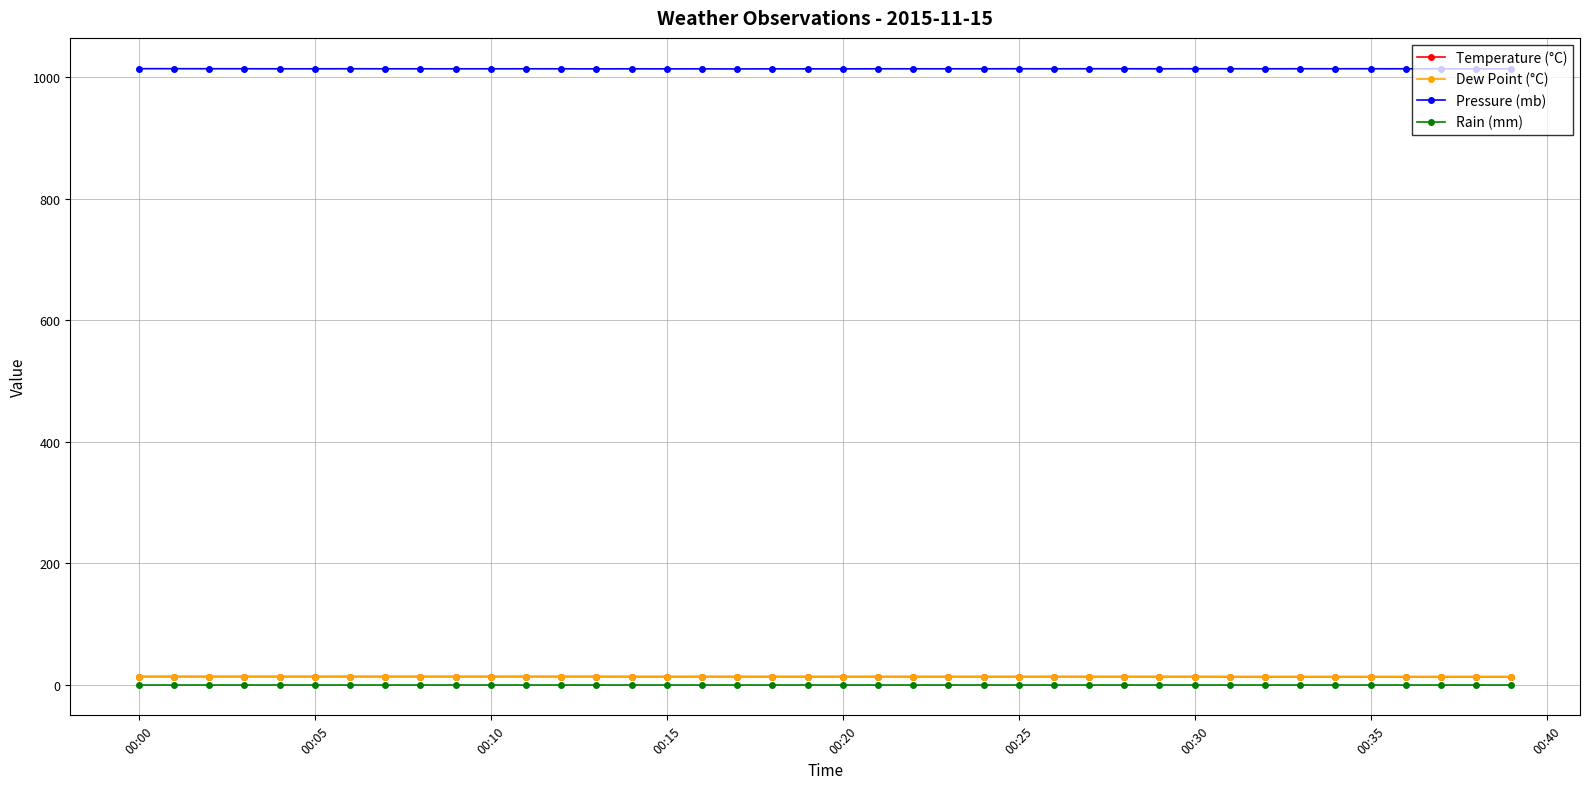

Count the number of data series in this chart.

4